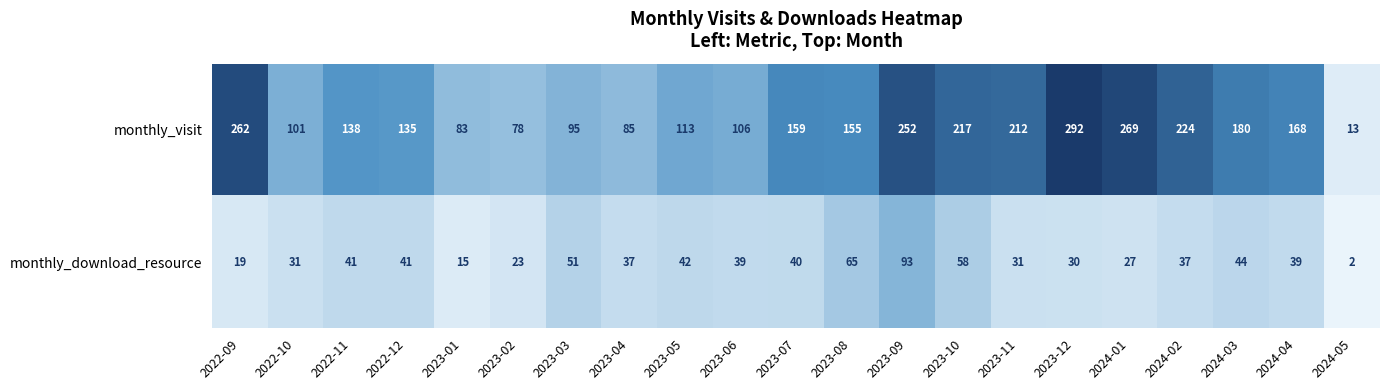

Count the number of categories in the chart.

21